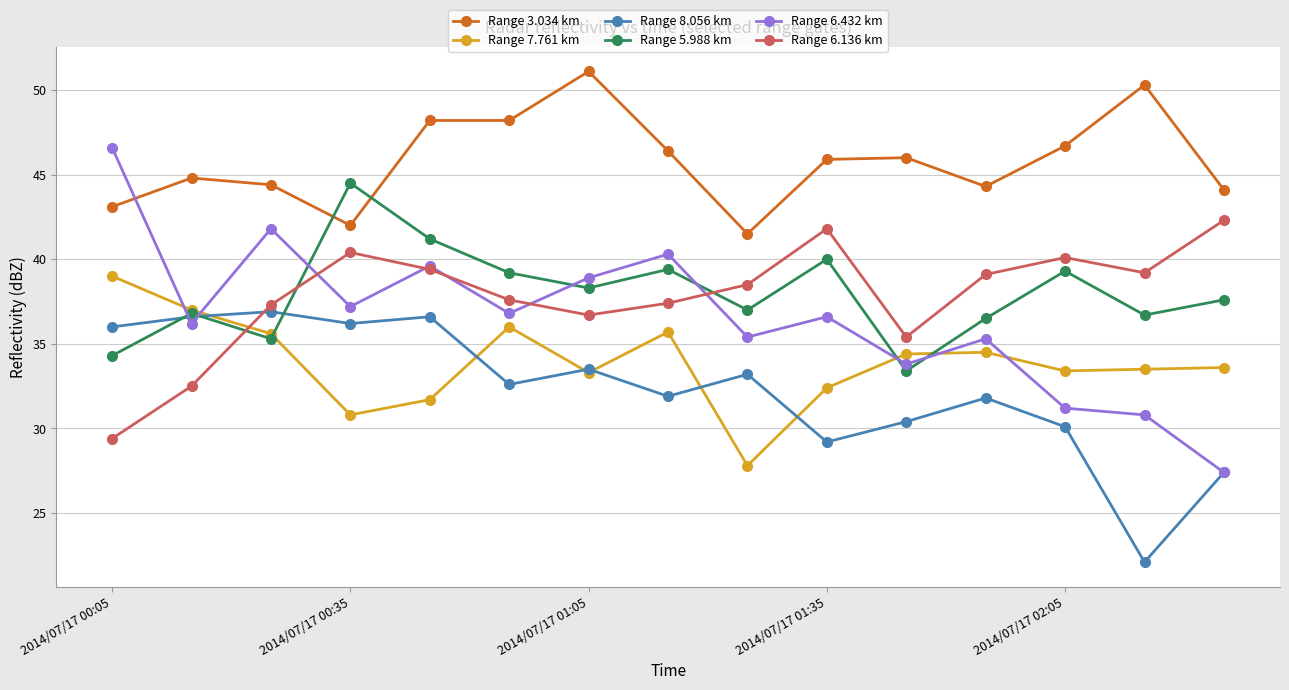

What is the value of the Range 8.056 km point at the 11th from the left?

30.4